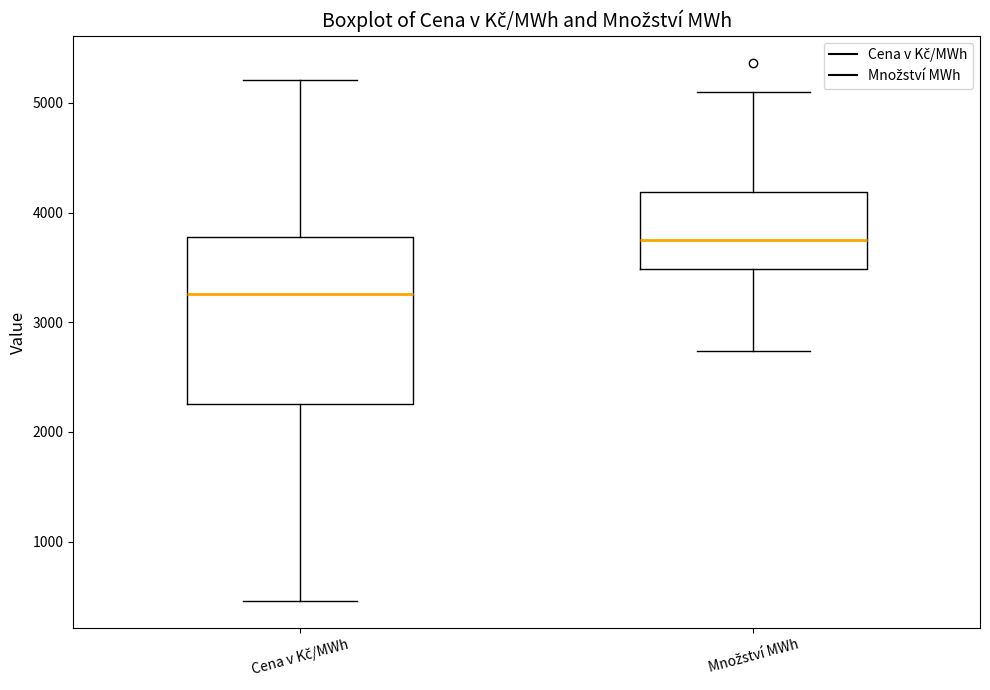

Where is the upper edge of the box for Množství MWh on the y-axis? The values are not printed on the chart, so give them approximately, as read against the axis.

4200